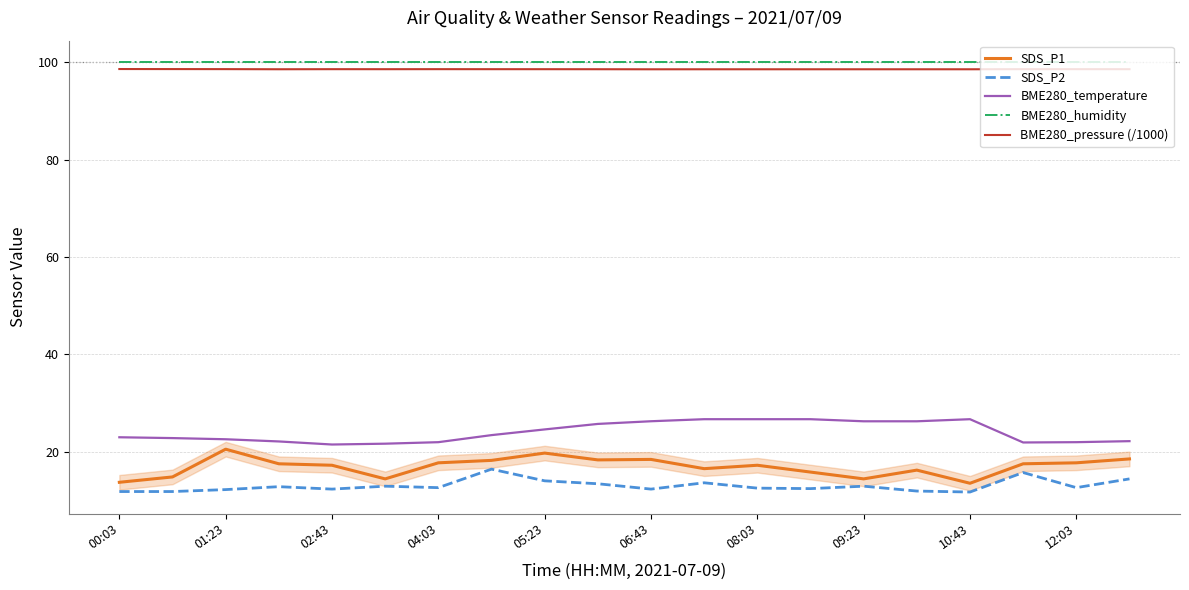

What are all the series names shown in the legend?

SDS_P1, SDS_P2, BME280_temperature, BME280_humidity, BME280_pressure (/1000)